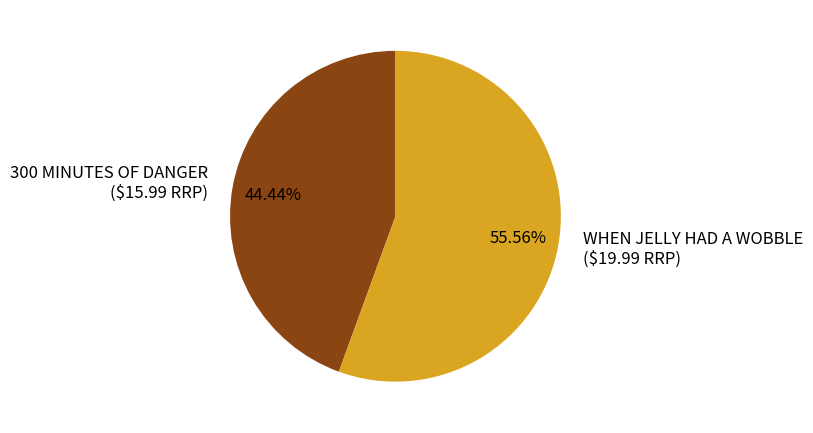

How many slices are in this pie chart?

2